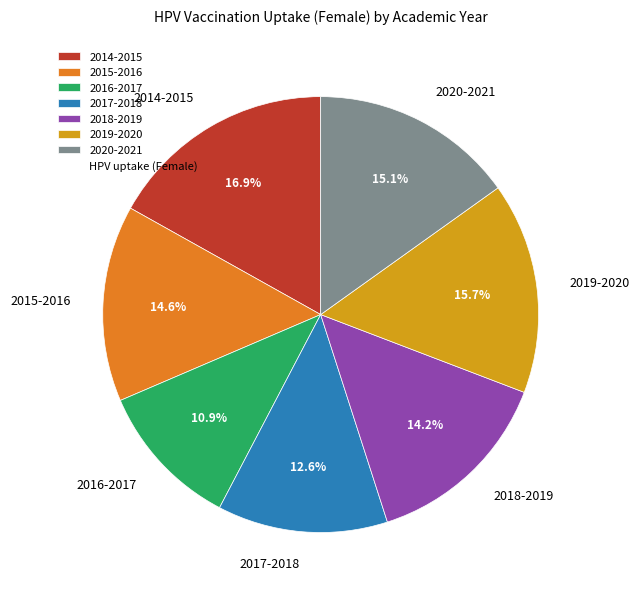

Combined, do 2017-2018 and 2015-2016 account for over 50%?

No